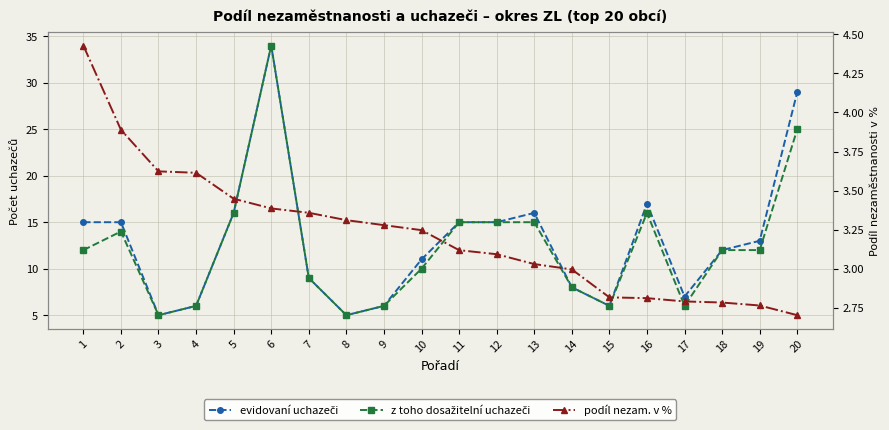

The value of podíl nezam. v % at 18 is 2.8. True or false?

True